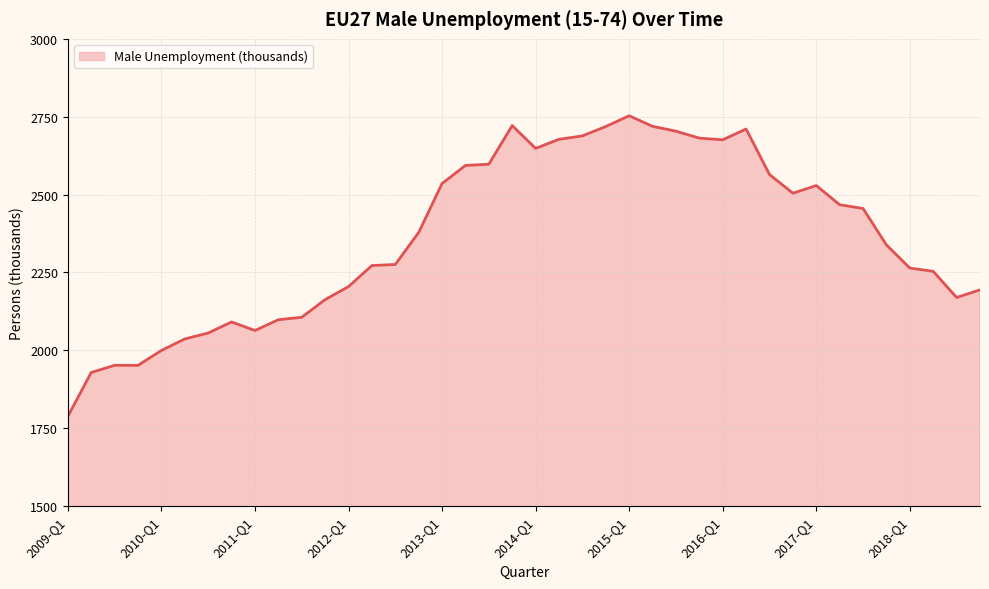

What is the difference between the maximum and minimum values?

965.0